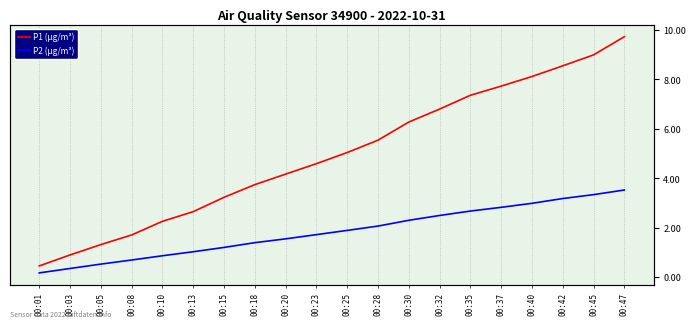

True or false: P2 (µg/m³) has more than 0 interior local peaks.

False